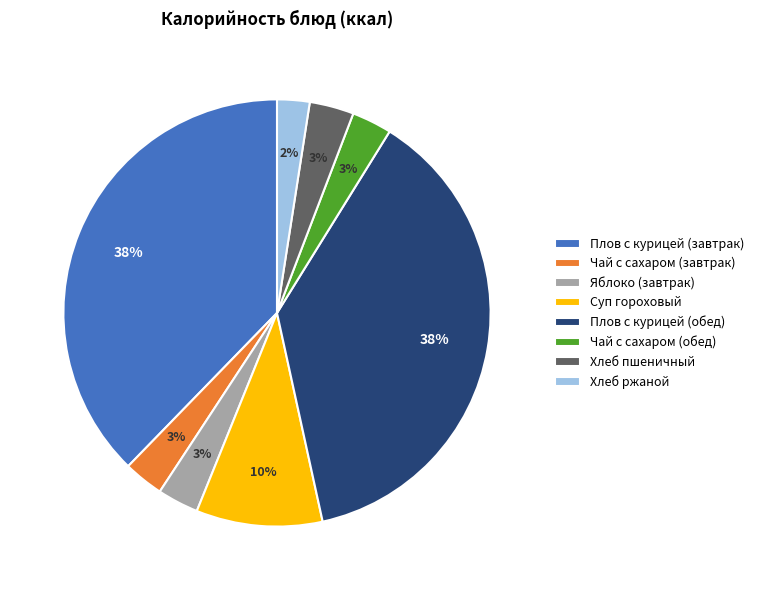

To the nearest percent, what portion does Хлеб ржаной represent?

2%